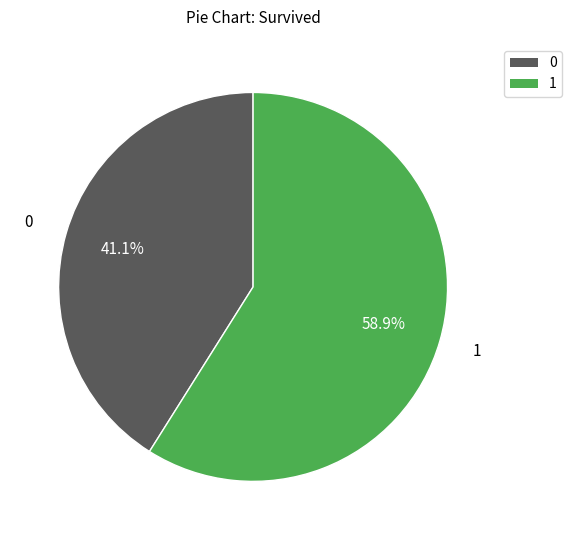

Does any single category account for the majority?

Yes